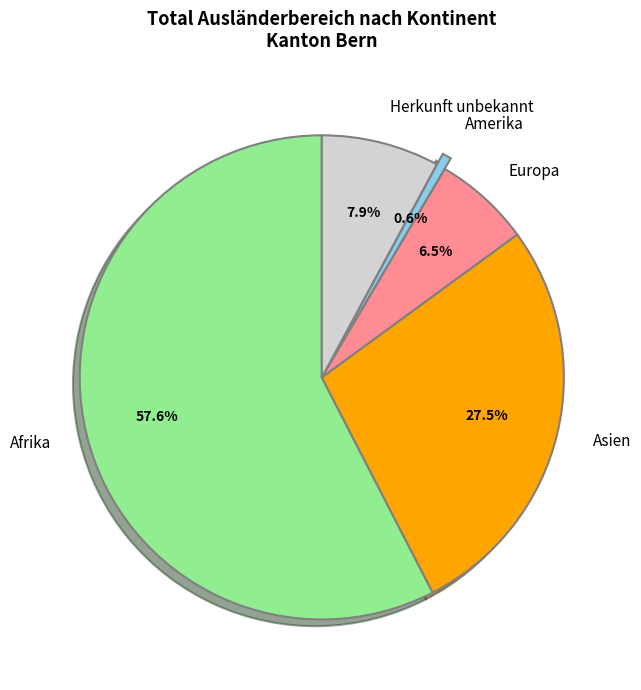

Is it true that Herkunft unbekannt is 8% of the pie?

True